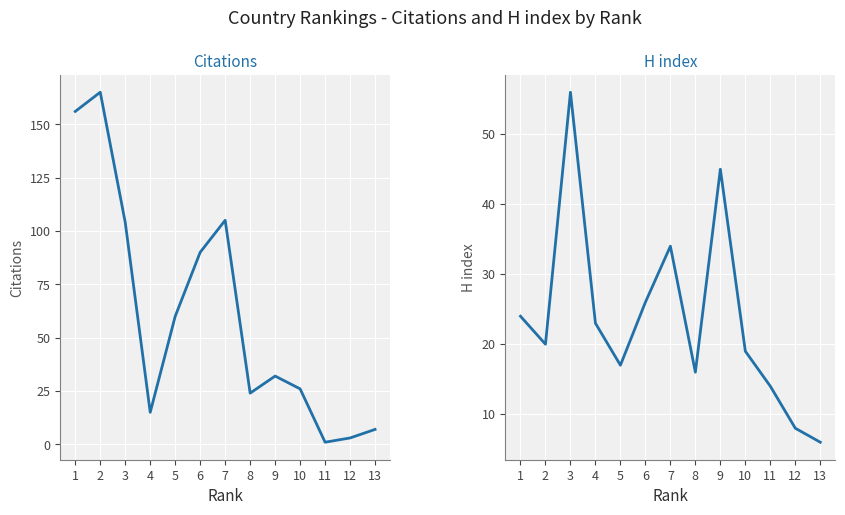

What is the spread (max minus min) of values at 13?

1